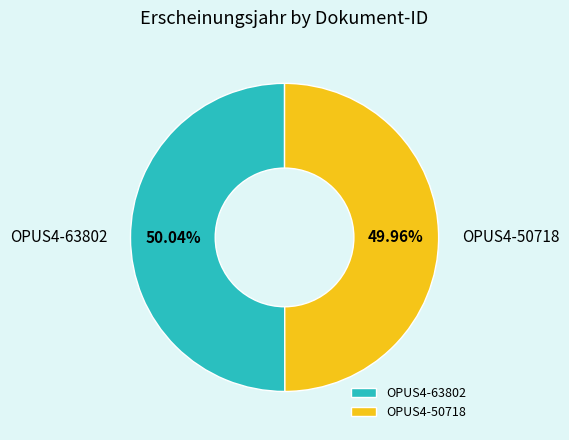

The OPUS4-63802 slice represents 50% of the pie. True or false?

True